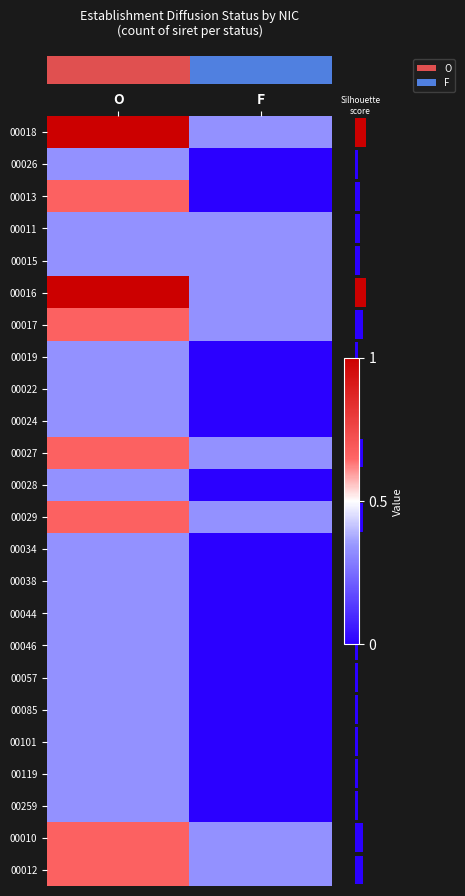

How many series are shown in this chart?

24